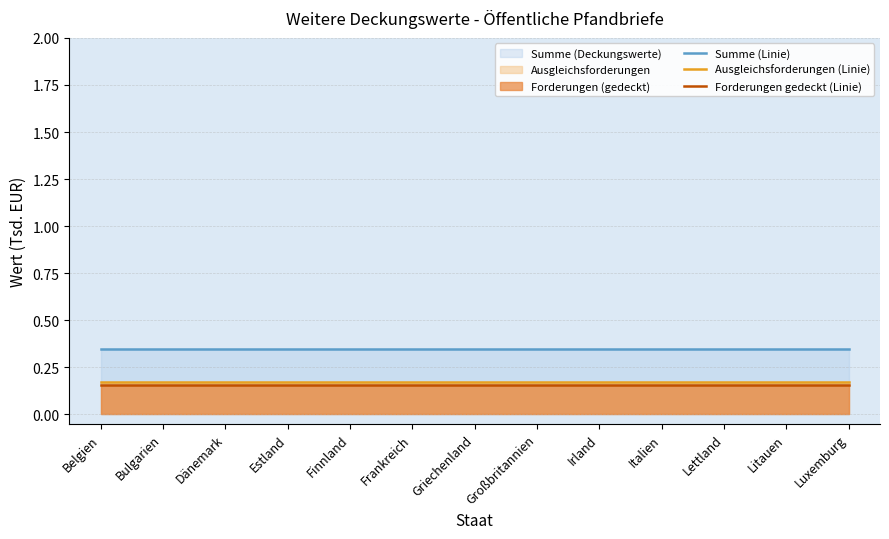

What is the sum of the Summe (Linie) values at Bulgarien and Litauen?

0.7